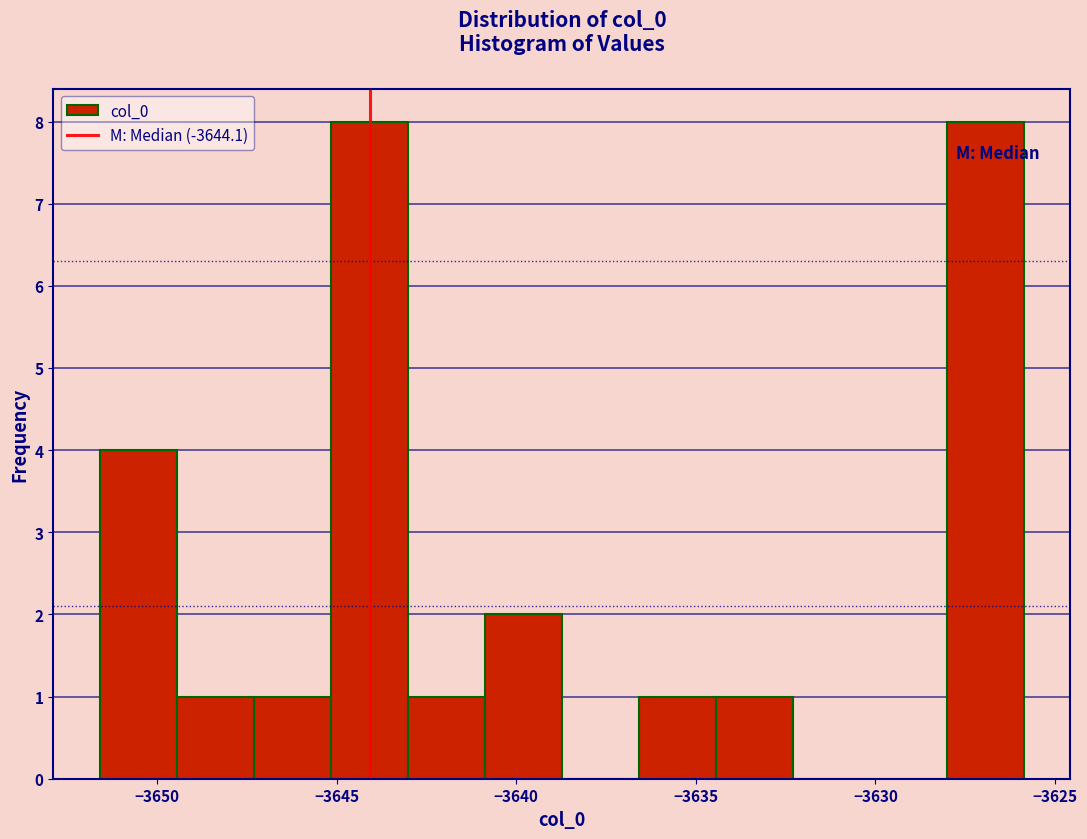

Reading left to right, list every bar in this chart as the range it spans on the x-axis followed by its height. Neither the bar edges nor the heights are printed on the chart, so give them approximately, as read against the axes.

-3651.5 to -3649.5: 4
-3649.5 to -3647.5: 1
-3647.5 to -3645.0: 1
-3645.0 to -3643.0: 8
-3643.0 to -3641.0: 1
-3641.0 to -3638.5: 2
-3638.5 to -3636.5: 0
-3636.5 to -3634.5: 1
-3634.5 to -3632.5: 1
-3632.5 to -3630.0: 0
-3630.0 to -3628.0: 0
-3628.0 to -3626.0: 8